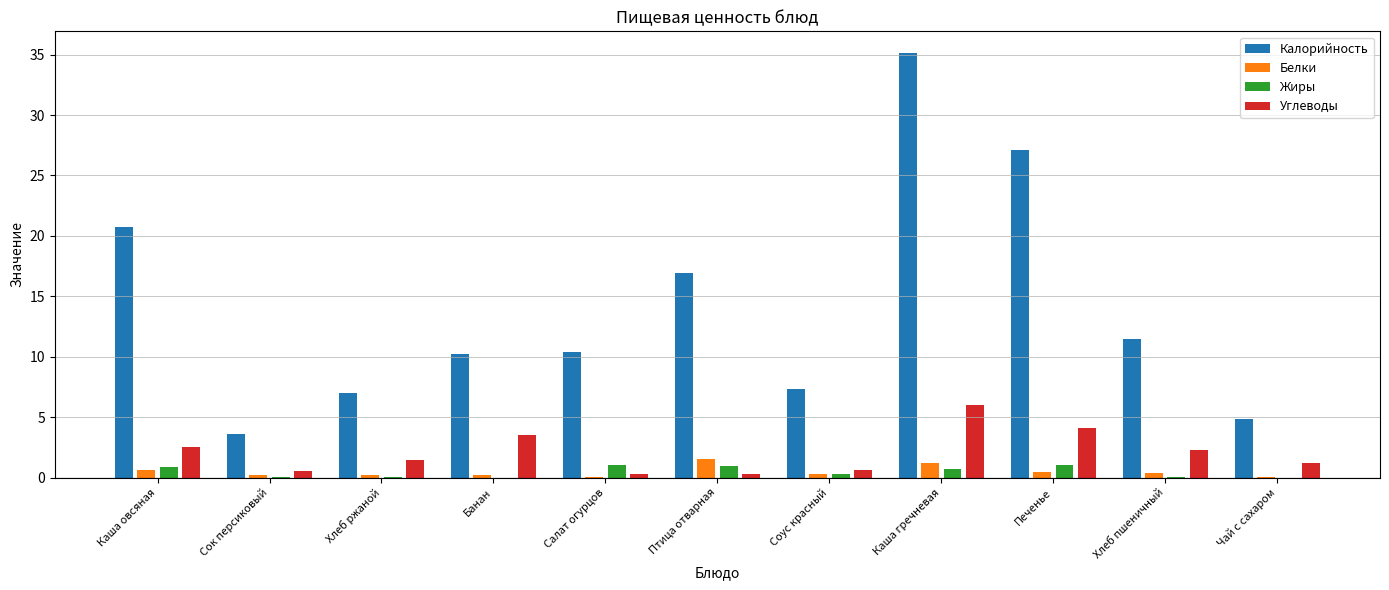

At which category is the sum across all series the highest?

Каша гречневая